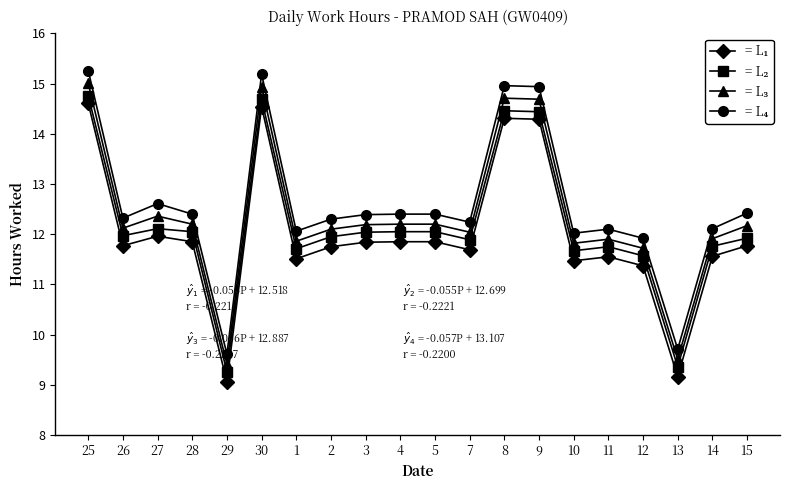

What is the total value across all series at 28?

48.5